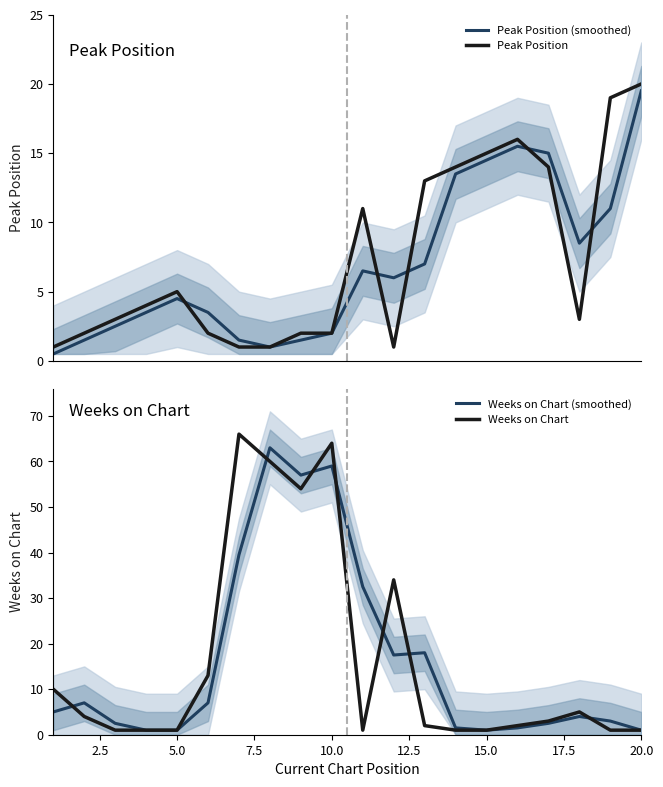

What is the lowest value of the Peak Position series?

1.0